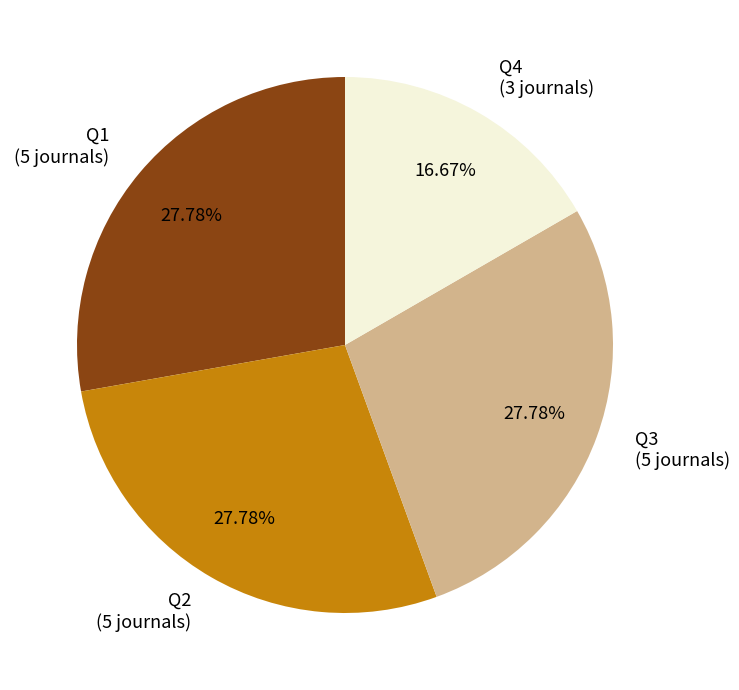

How much of the chart is everything except Q2?

72.2%